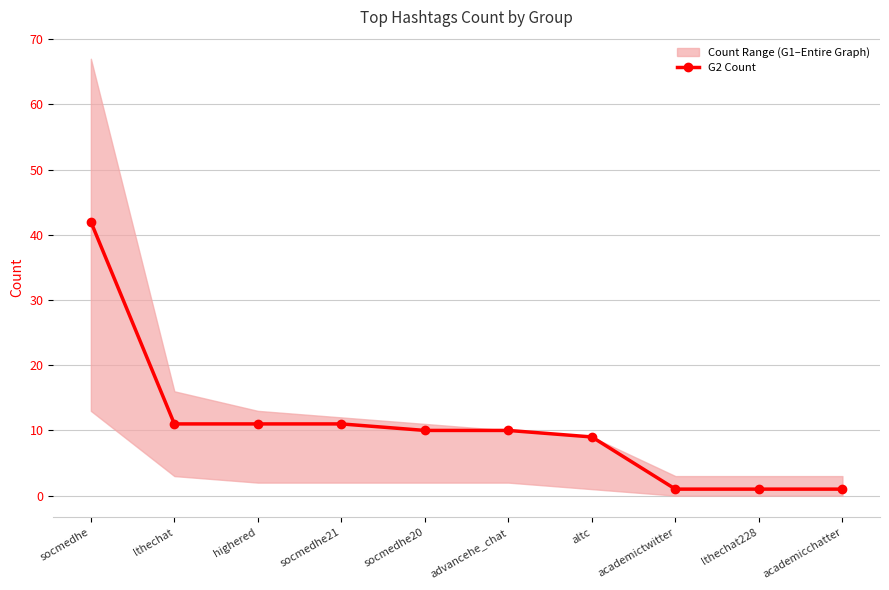

Which label corresponds to the smallest value in the chart?

academictwitter